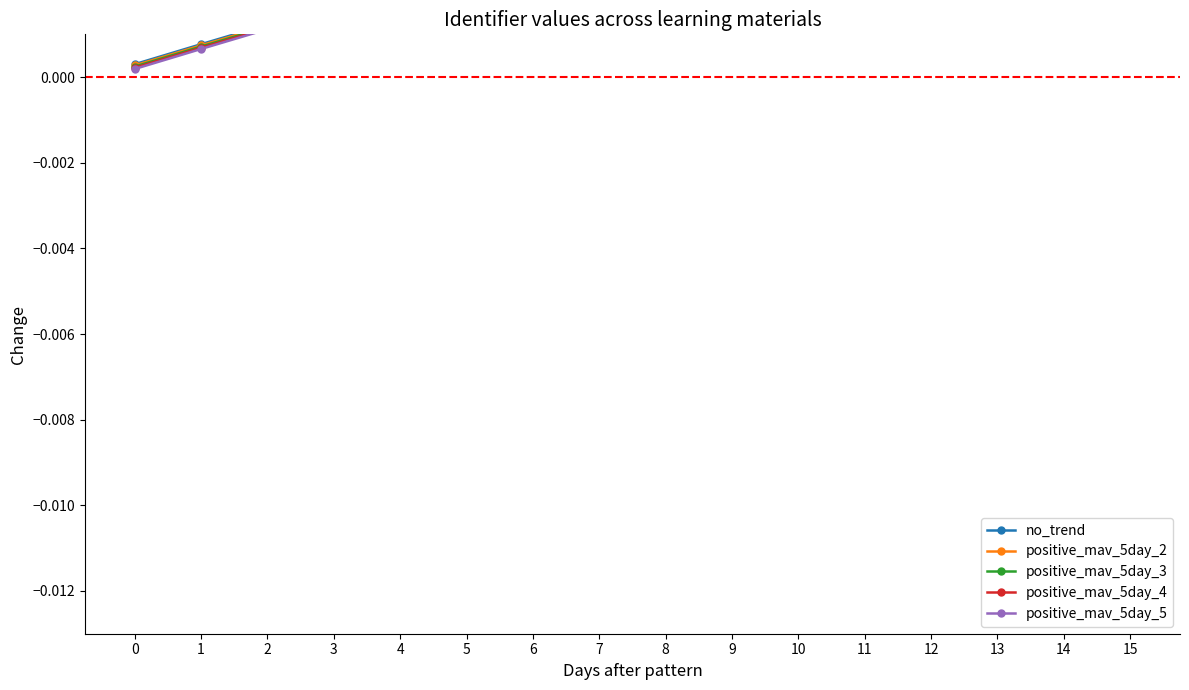

List the series in order of their peak value, highest first.

no_trend, positive_mav_5day_2, positive_mav_5day_3, positive_mav_5day_4, positive_mav_5day_5